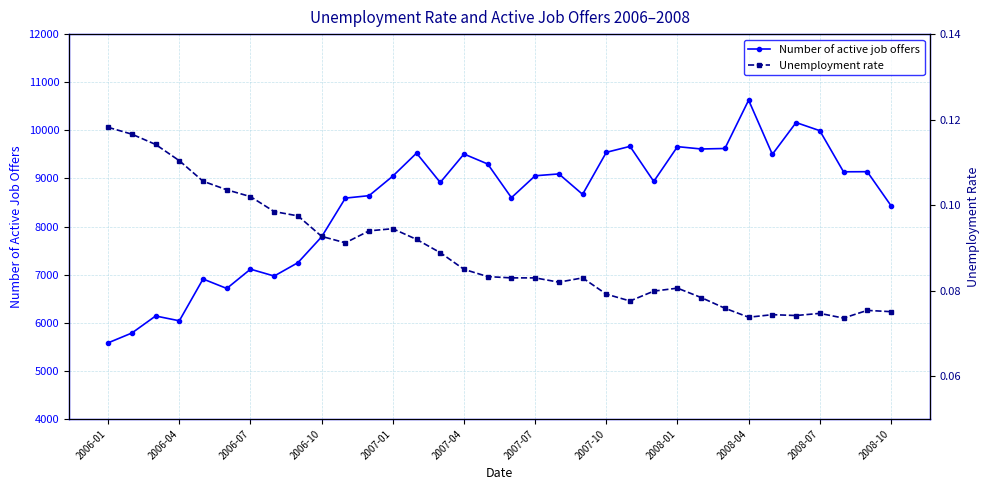

True or false: Number of active job offers and Unemployment rate cross at least once.

False